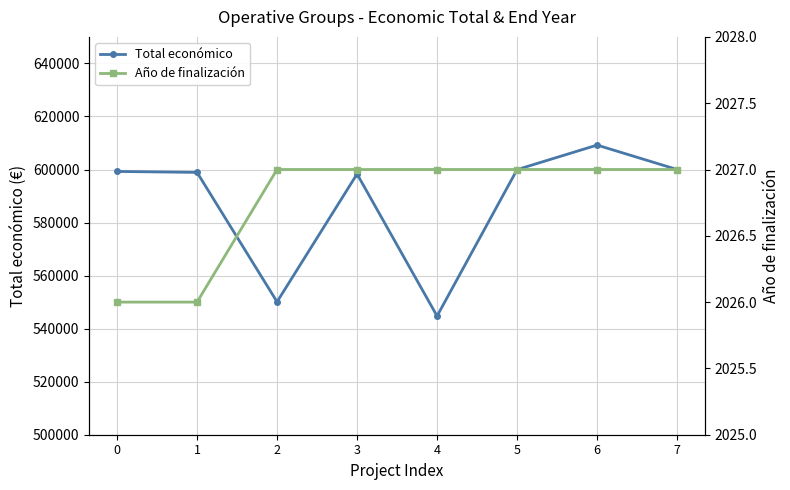

What is the difference between the maximum and minimum values in the Total económico series?

64460